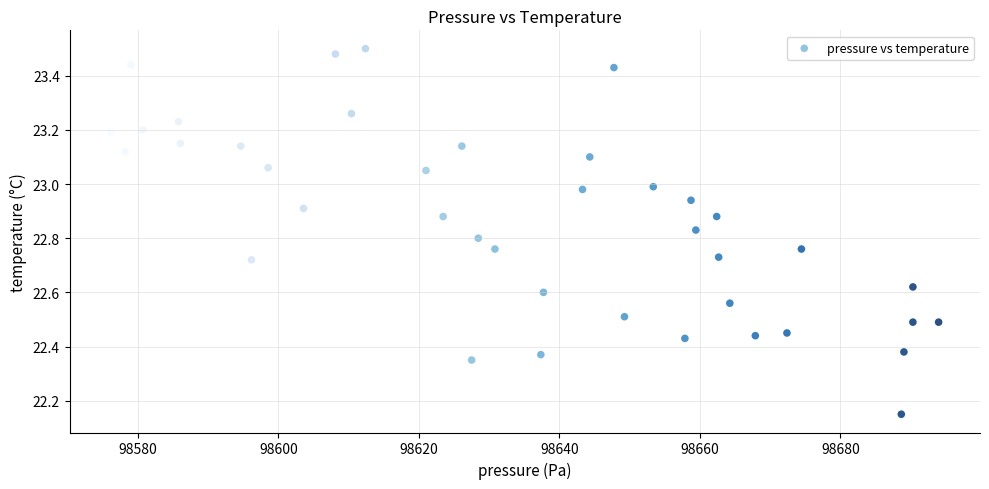

What is the range of X values (max minus min)?

117.8